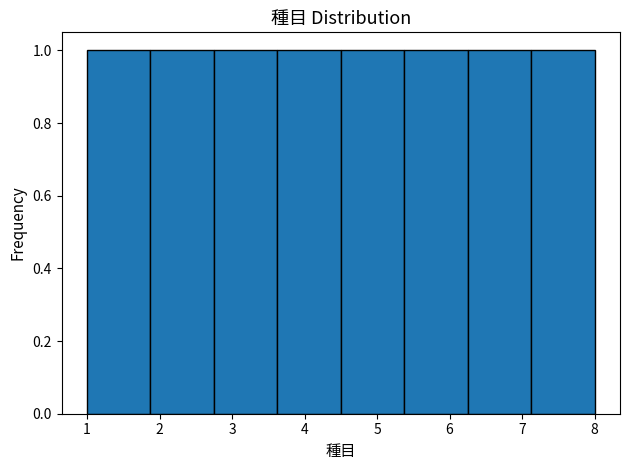

Reading left to right, transcribe this chart: for each bar, give the range it covers on the x-axis and its height. Neither the bar edges nor the heights are printed on the chart, so give them approximately, as read against the axes.

1.0 to 1.9: 1
1.9 to 2.8: 1
2.8 to 3.6: 1
3.6 to 4.5: 1
4.5 to 5.4: 1
5.4 to 6.3: 1
6.3 to 7.1: 1
7.1 to 8.0: 1